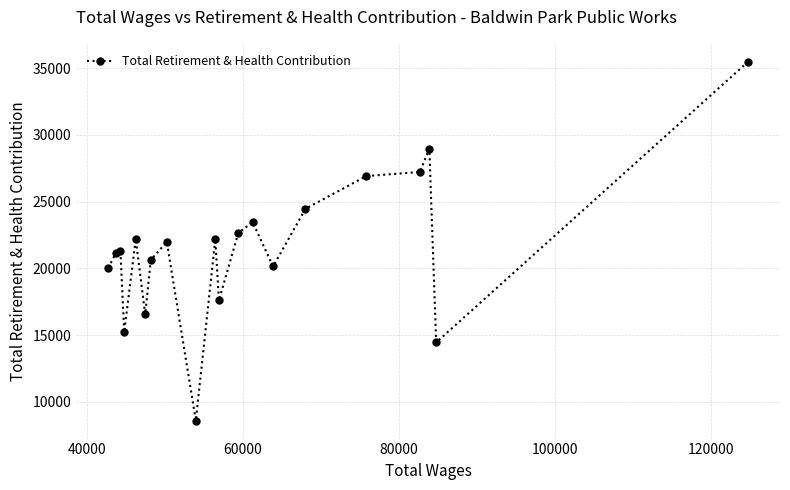

What is the smallest value displayed?

8583